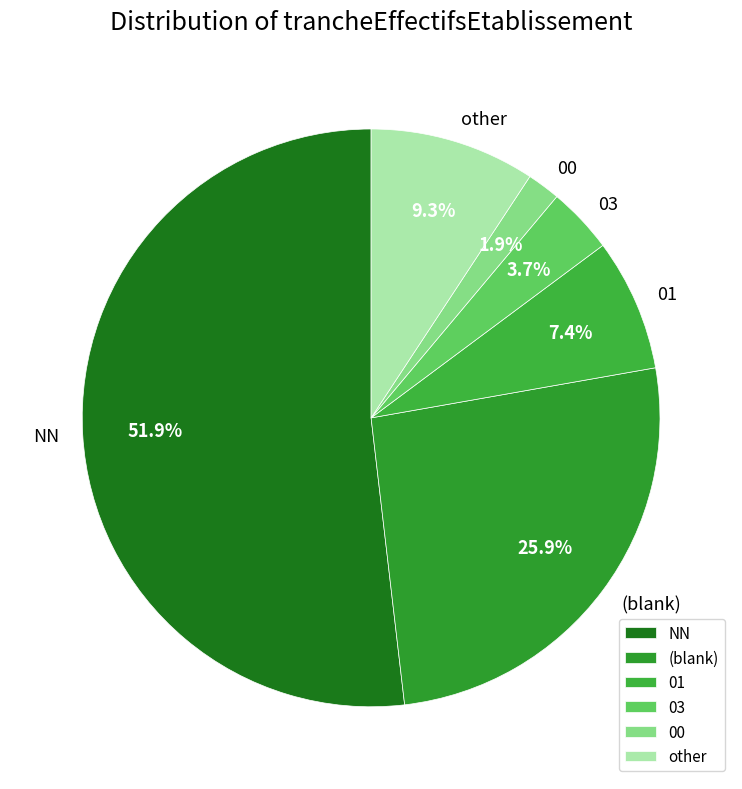

Is it true that 03 is 11% of the pie?

False